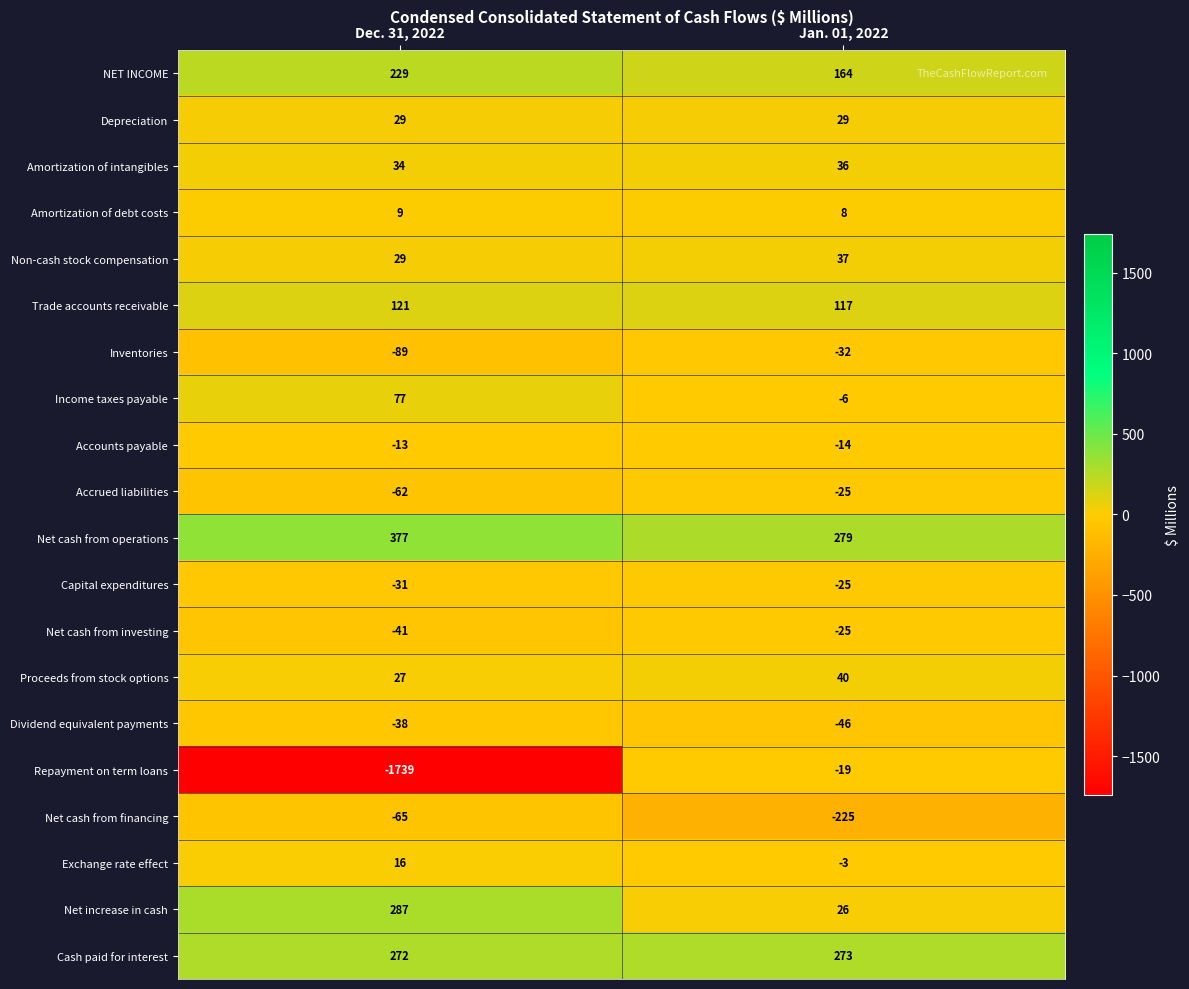

What is the average value of the Dividend equivalent payments series?

-42